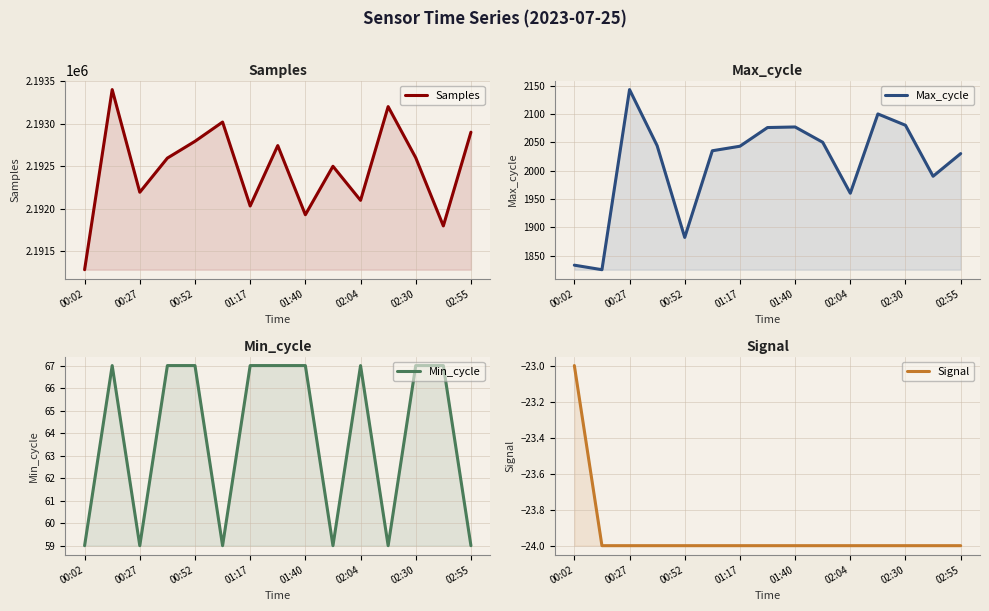

True or false: Samples and Max_cycle intersect in this chart.

False